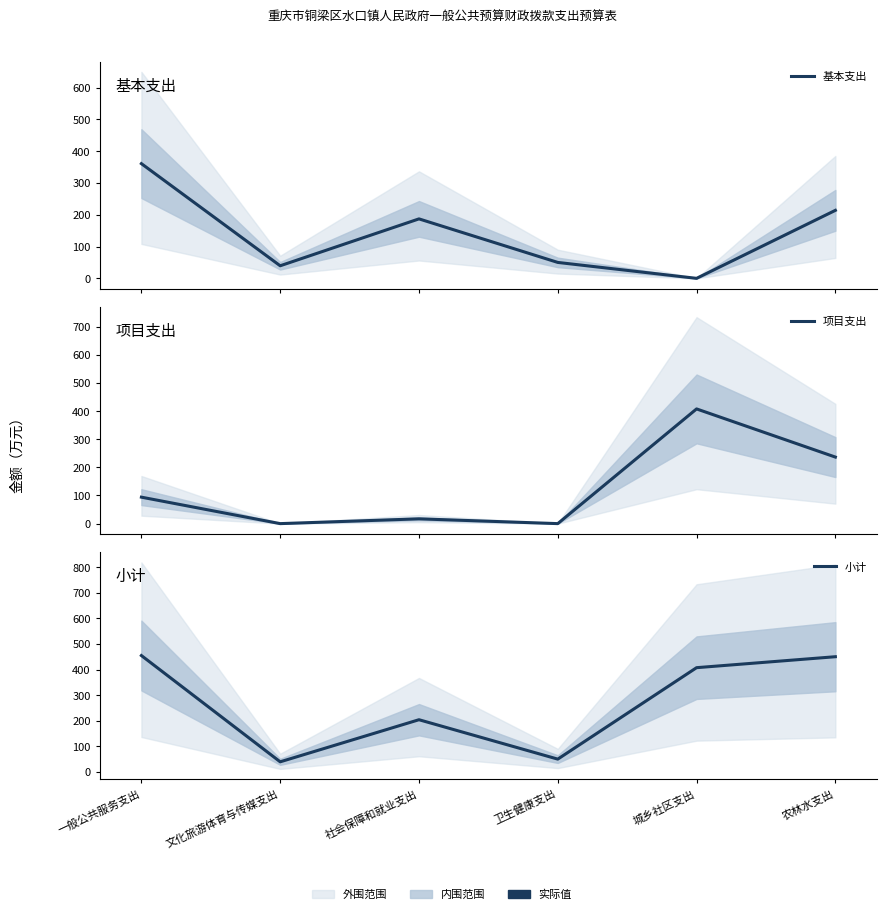

True or false: 基本支出 and 项目支出 cross at least once.

True